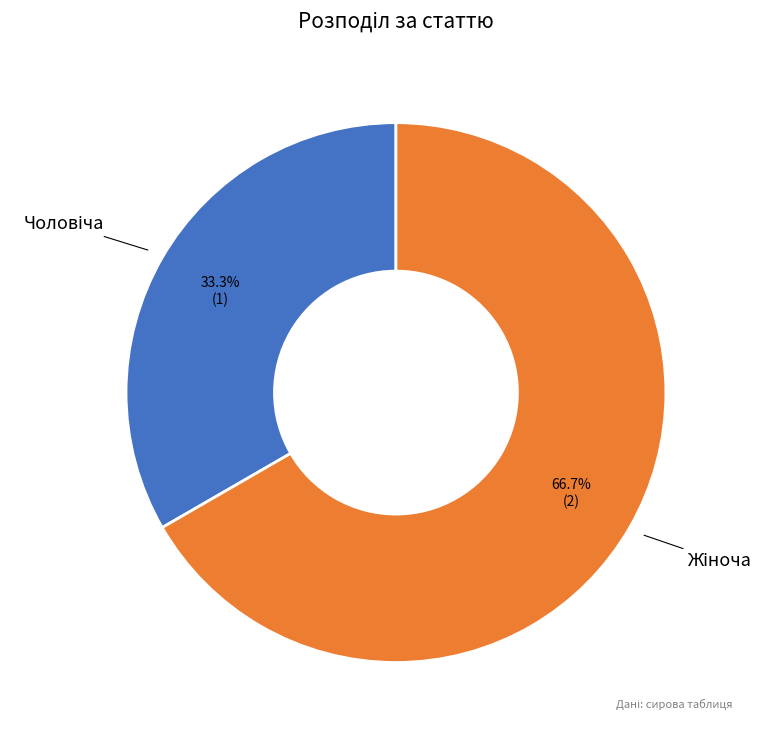

Is there a majority slice in this chart?

Yes